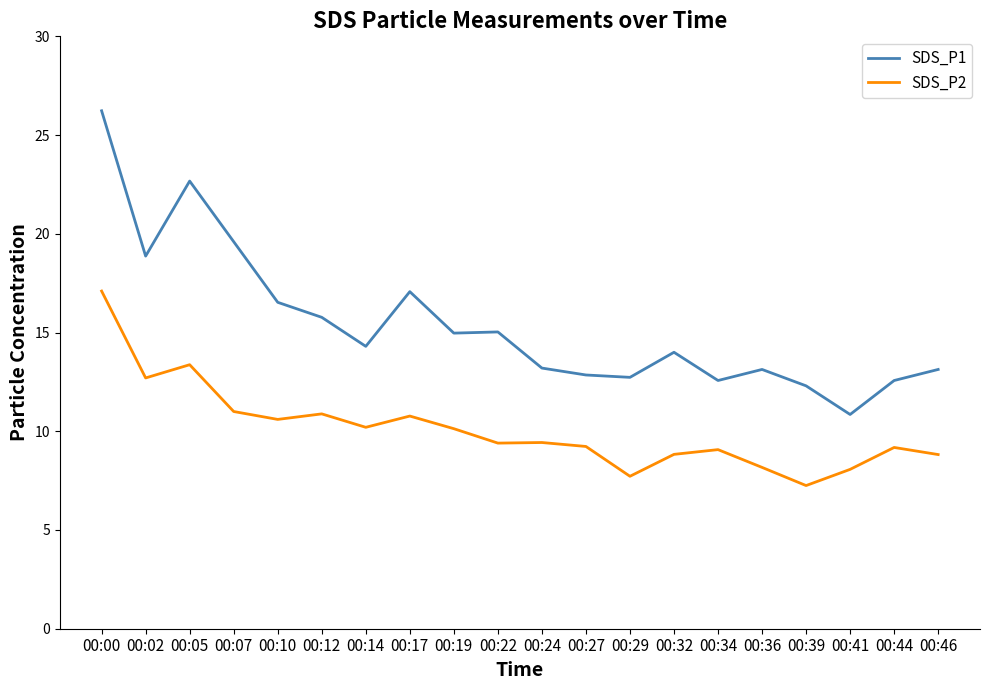

True or false: SDS_P1 and SDS_P2 intersect in this chart.

False